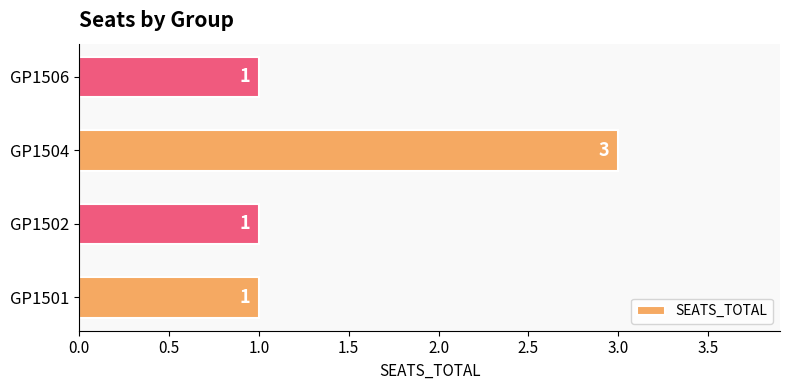

What is the change in value from GP1502 to GP1504?

+2